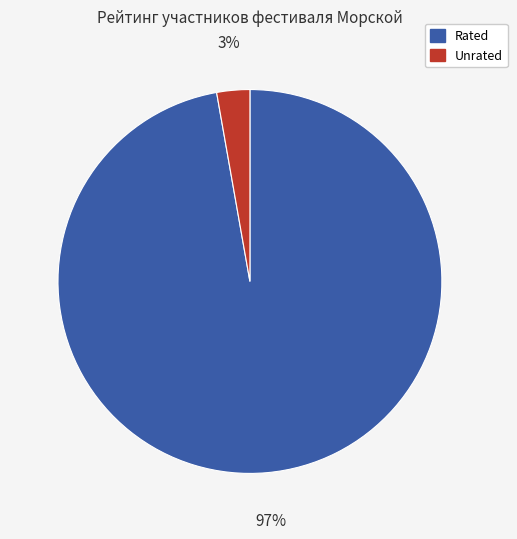

Is there any slice that represents more than half of the pie?

Yes